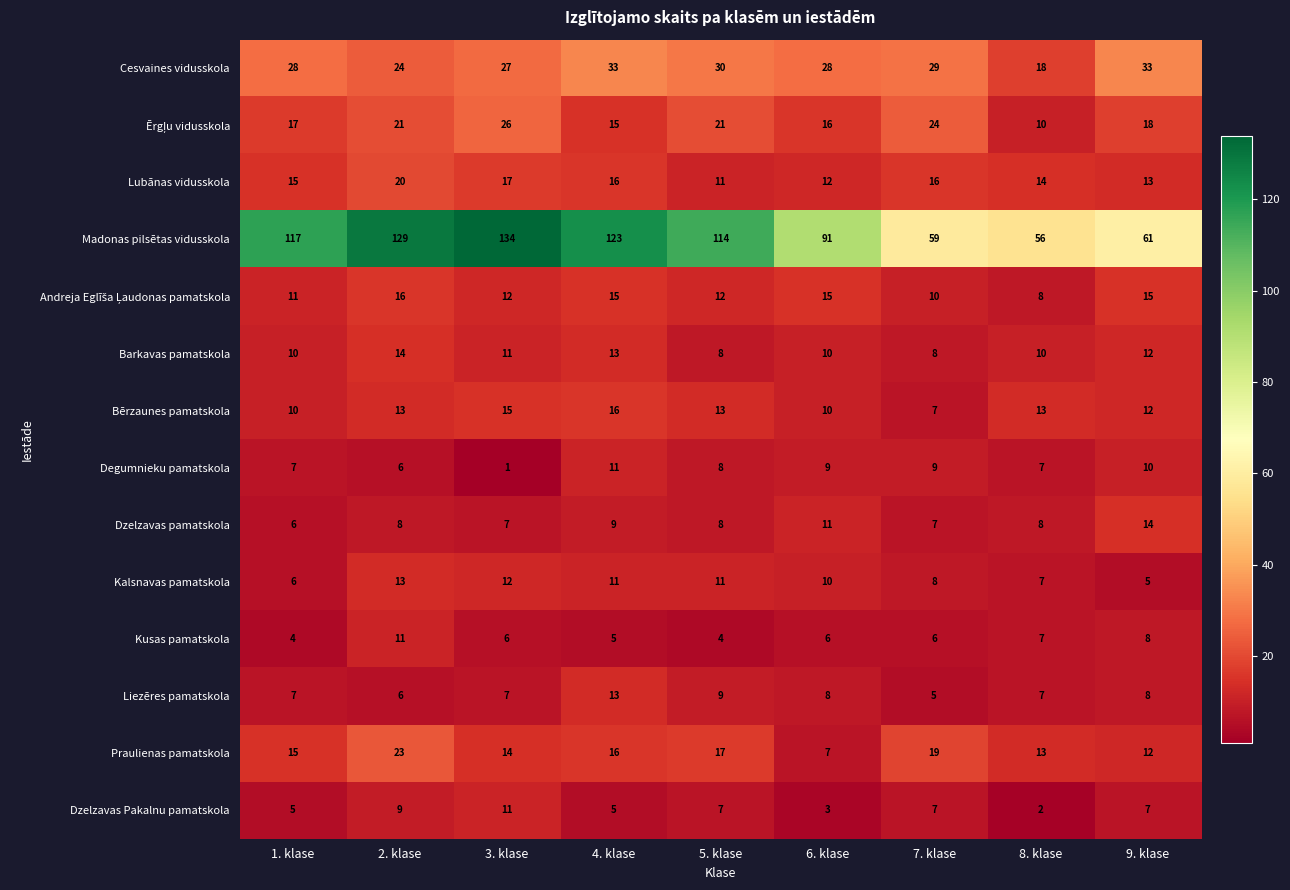

Is it true that Praulienas pamatskola equals 19 at 7. klase?

True